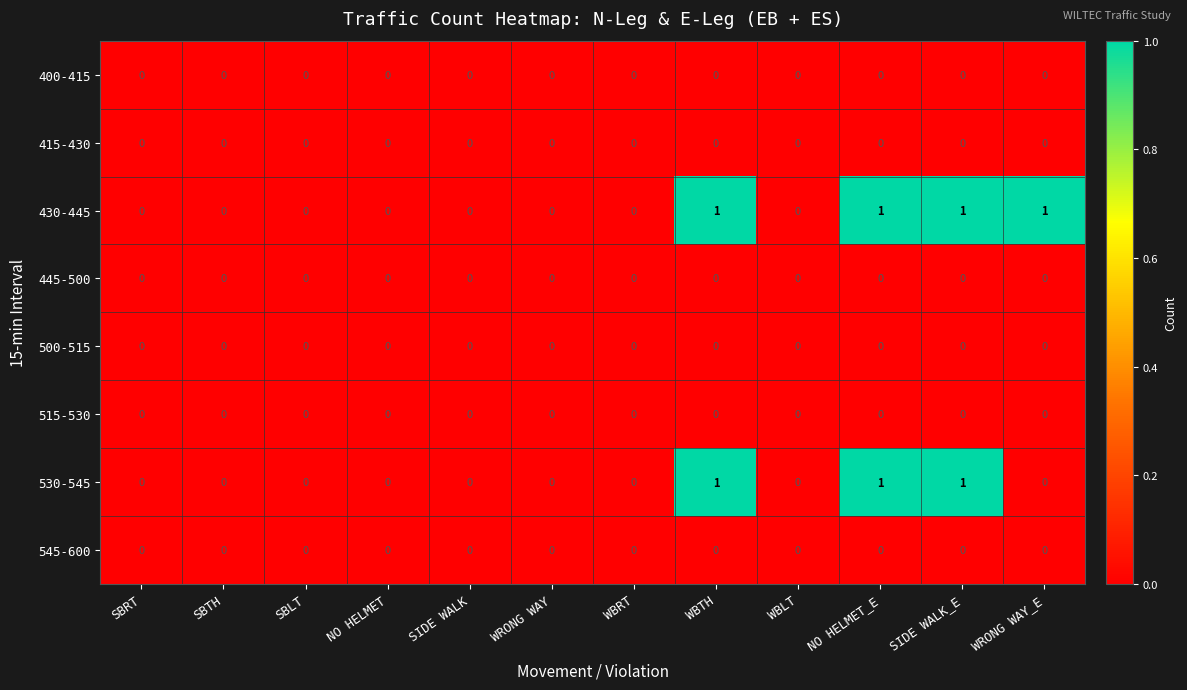

The value of 400-415 at WBLT is 0. True or false?

True